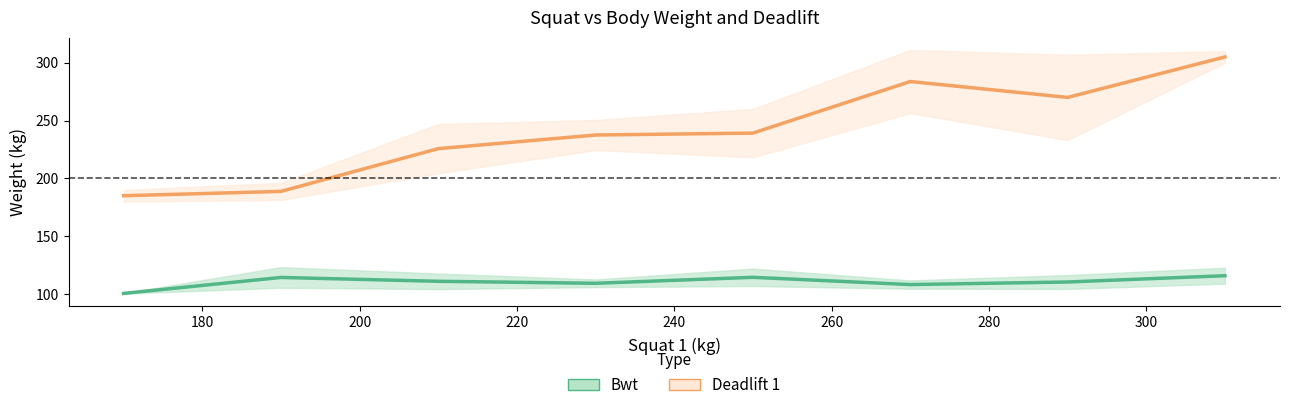

In Bwt, how many points are lower than both neighbors (excluding endpoints)?

2